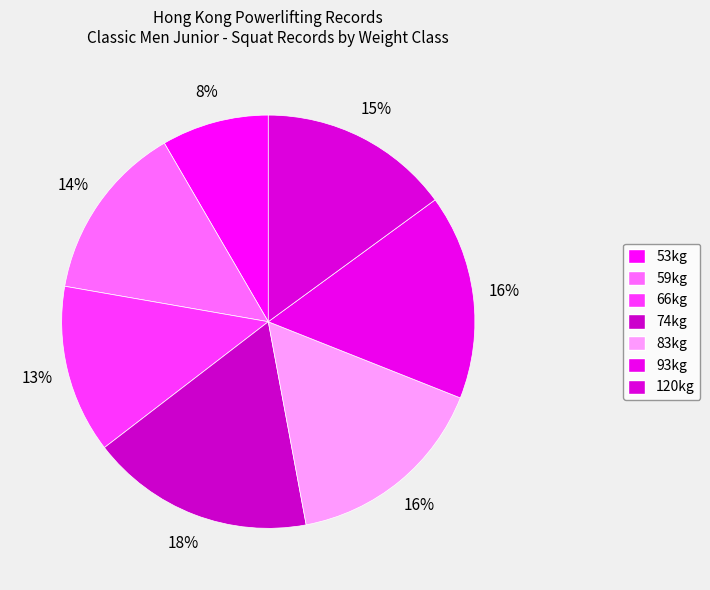

How many slices are in this pie chart?

7